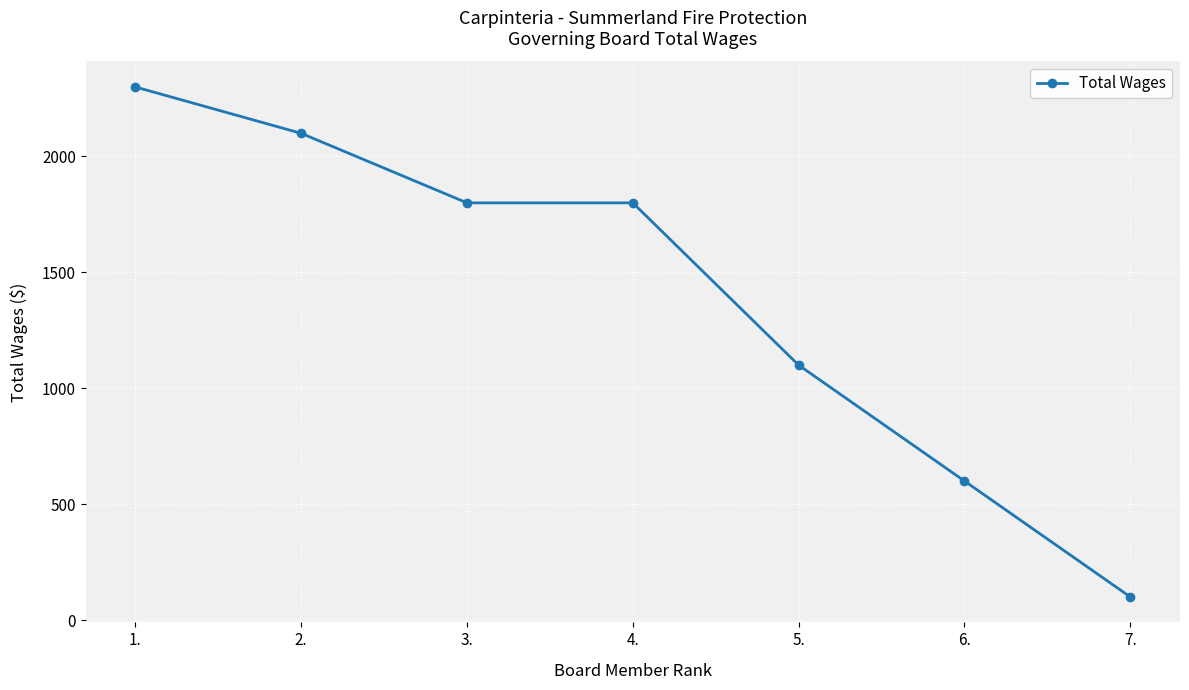

What is the label of the 5th point from the left?

5.